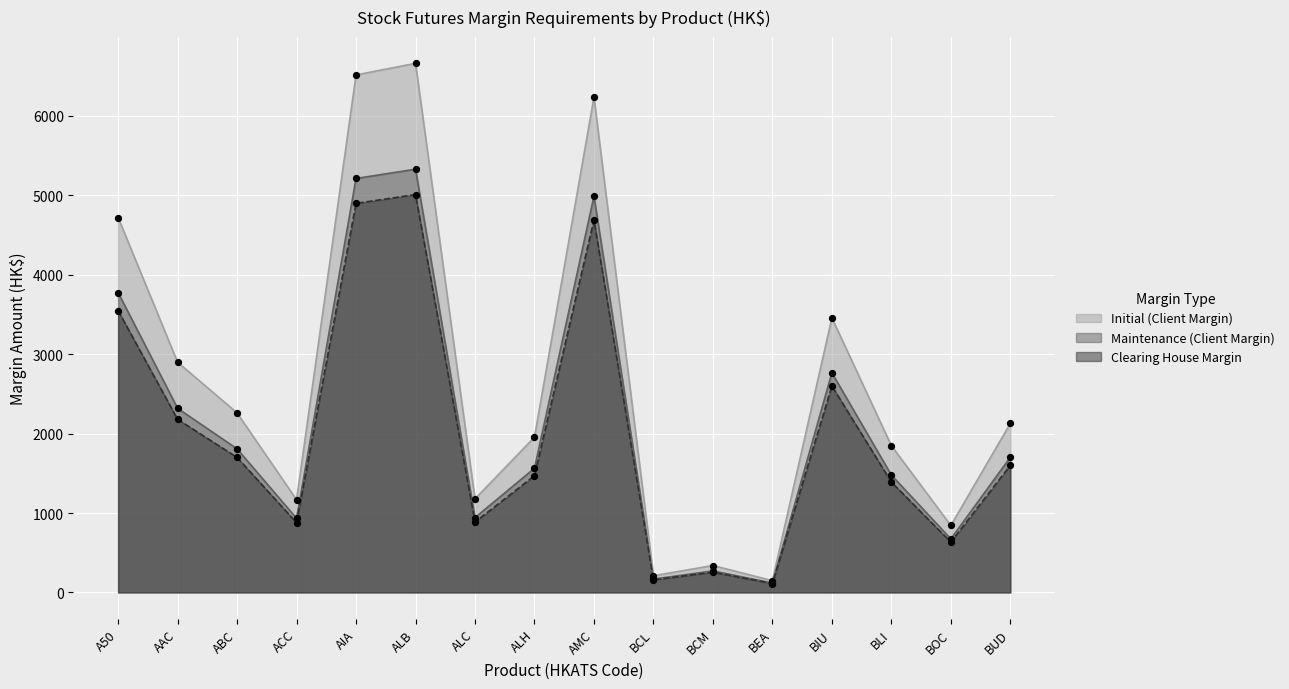

What is the total value across all series at BLI?

4716